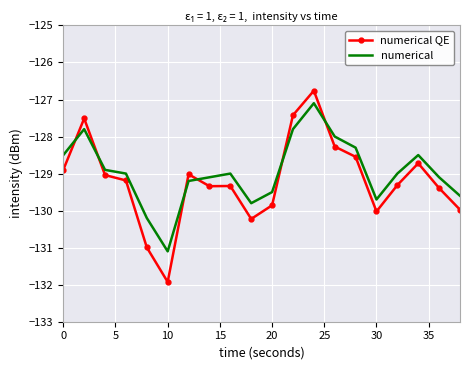

What is the highest value of the numerical QE series?

-126.8